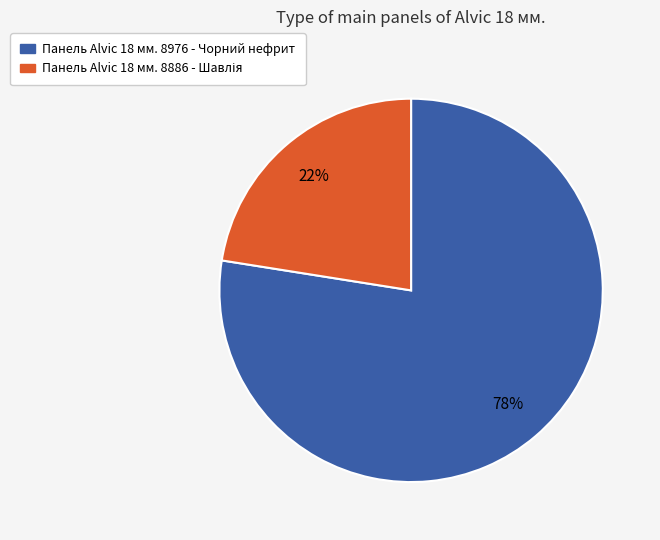

To the nearest percent, what is the average slice percentage?

50%